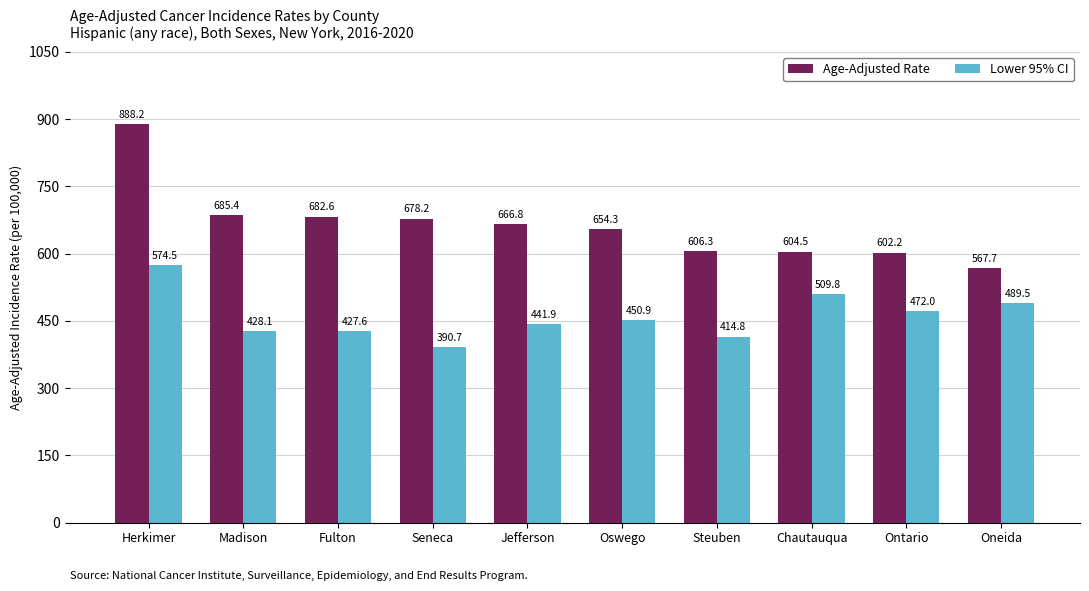

Which series has the largest total across all categories?

Age-Adjusted Rate